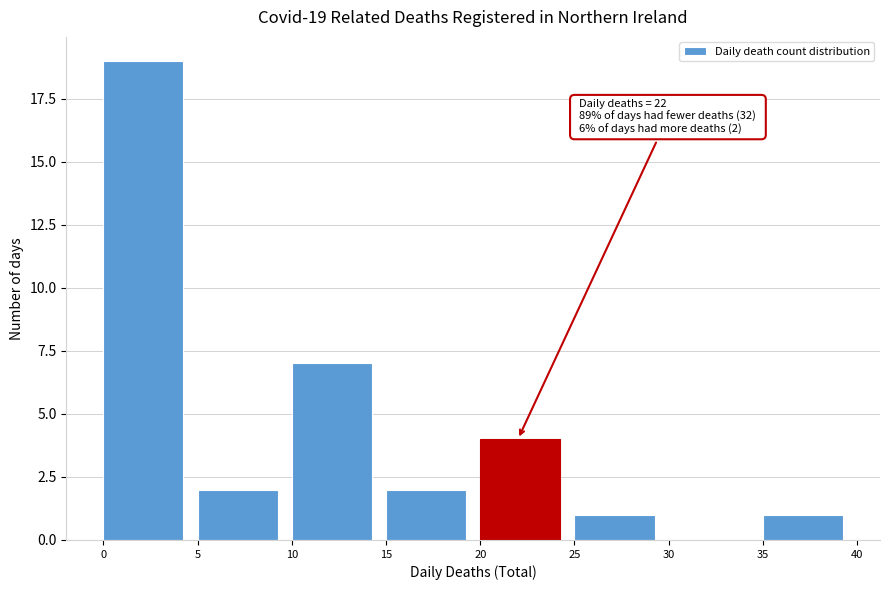

Which range on the x-axis has the tallest bar?

0 to 5